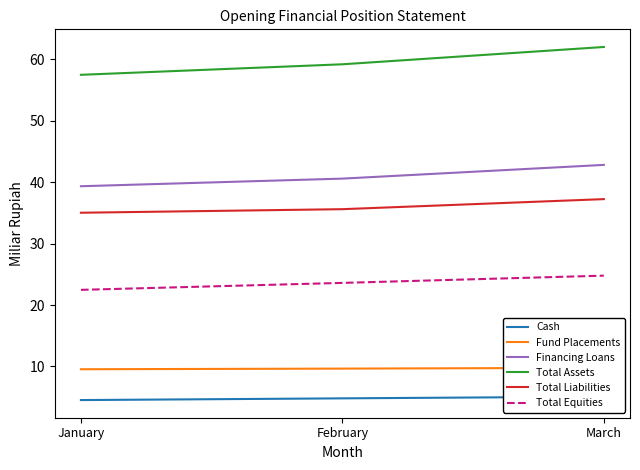

What is the approximate value of Fund Placements at February?

9.6